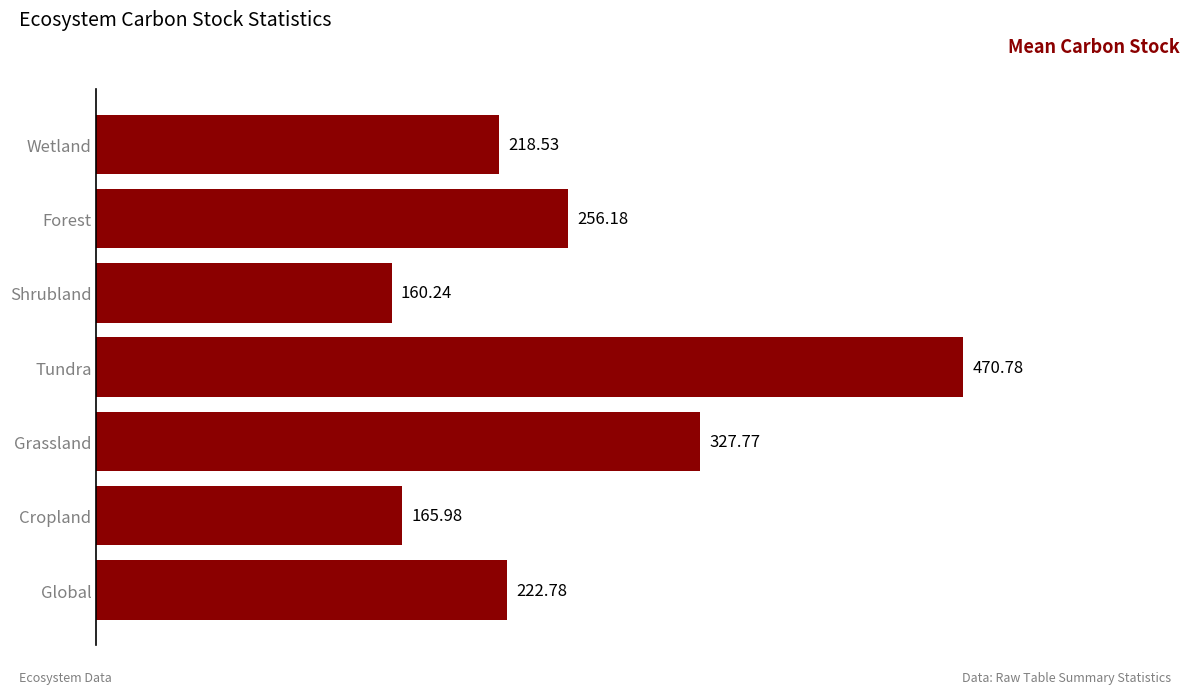

What is the label of the 1st bar from the top?

Wetland